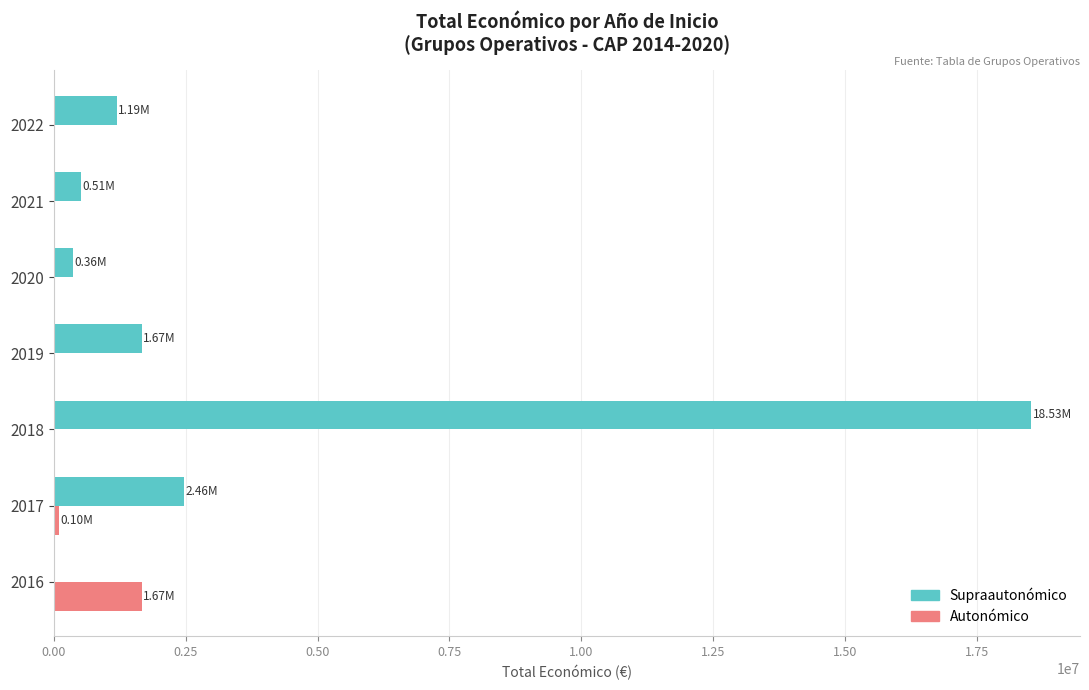

Which series has the largest total across all categories?

Supraautonómico